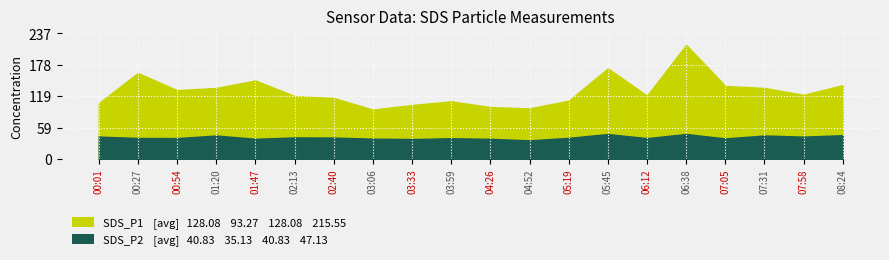

Which series has the largest total across all categories?

SDS_P1